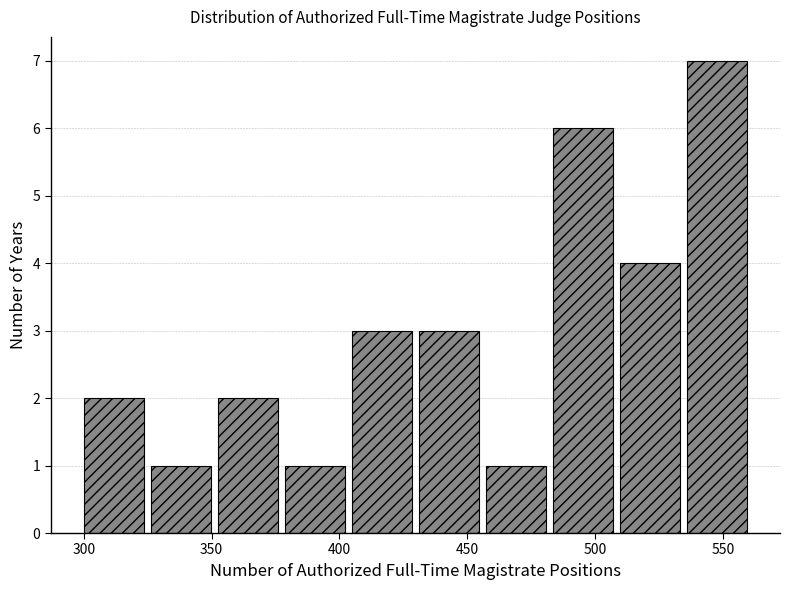

Reading left to right, list every bar in this chart as the range it spans on the x-axis followed by its height. Neither the bar edges nor the heights are printed on the chart, so give them approximately, as read against the axes.

300 to 325: 2
325 to 350: 1
350 to 380: 2
380 to 405: 1
405 to 430: 3
430 to 455: 3
455 to 485: 1
485 to 510: 6
510 to 535: 4
535 to 560: 7